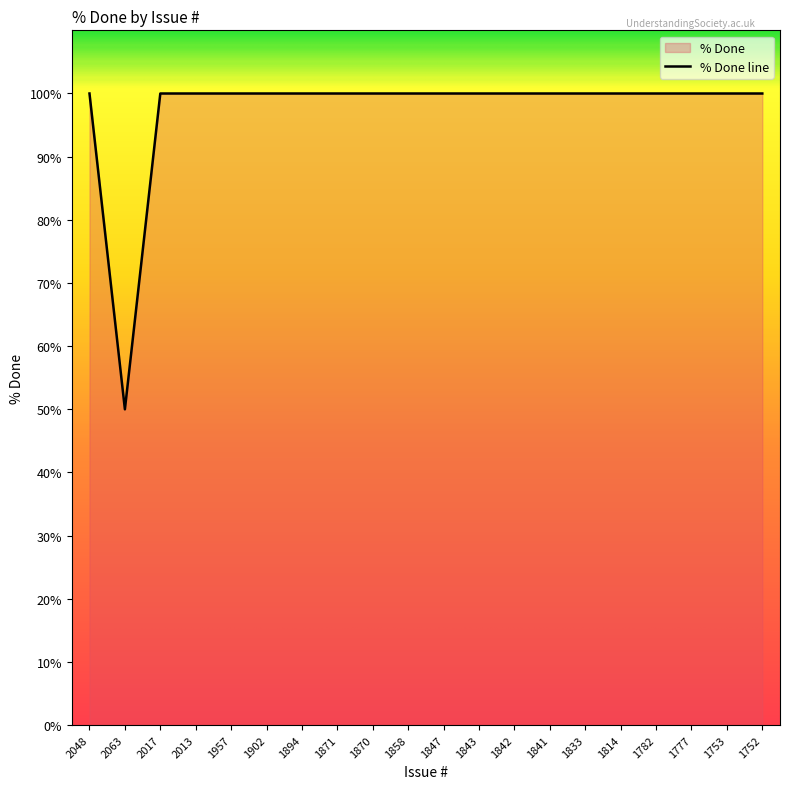

Is it true that the value at 2013 is 100?

True